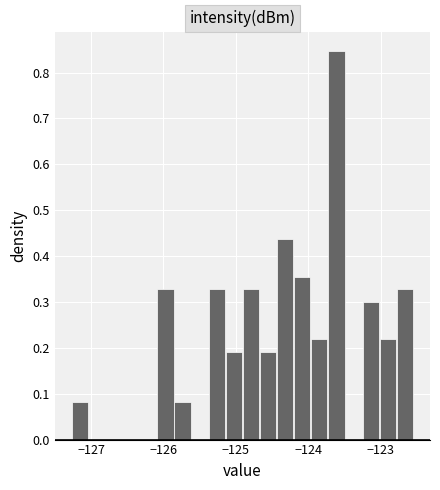

Around what value on the x-axis is the tallest bar? Give the approximate position of its centre, as read against the axis.

-123.6